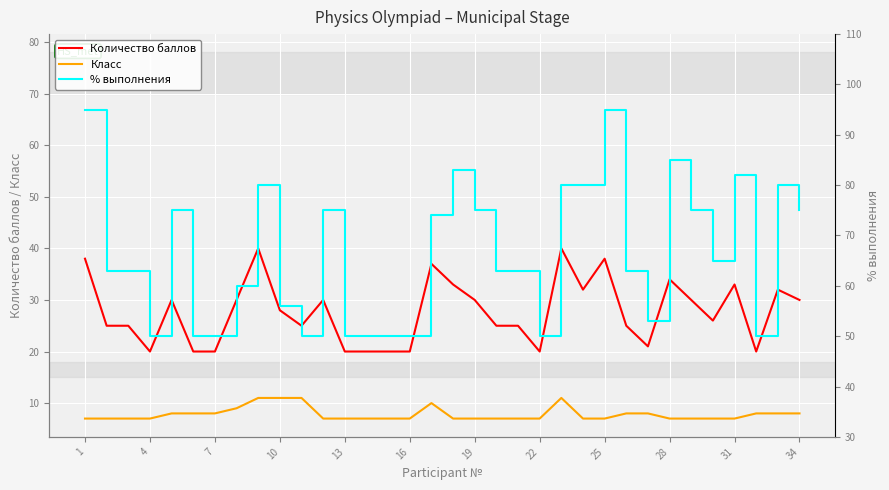

The value of Класс at 7 is 8. True or false?

True